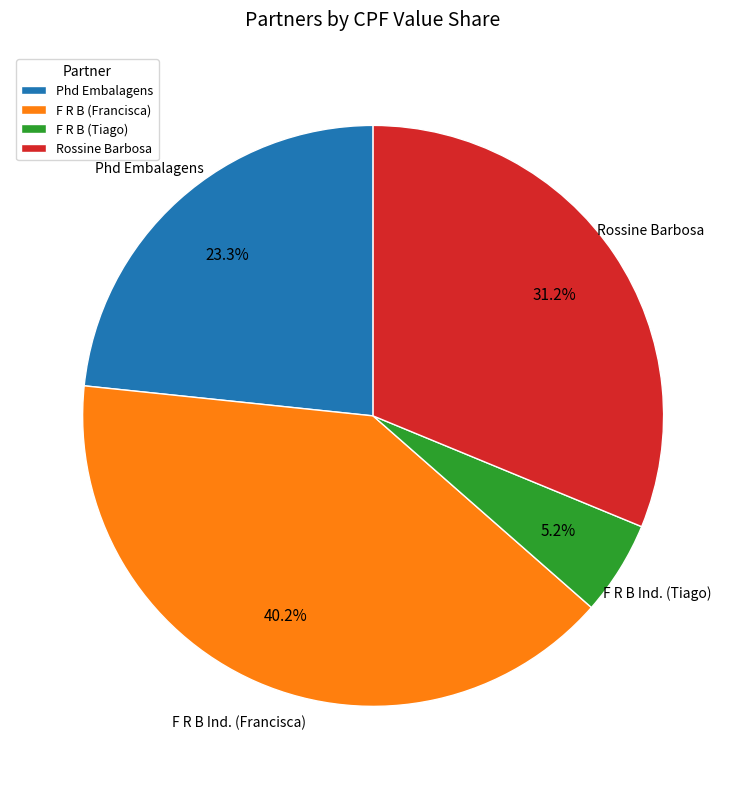

Is there a majority slice in this chart?

No